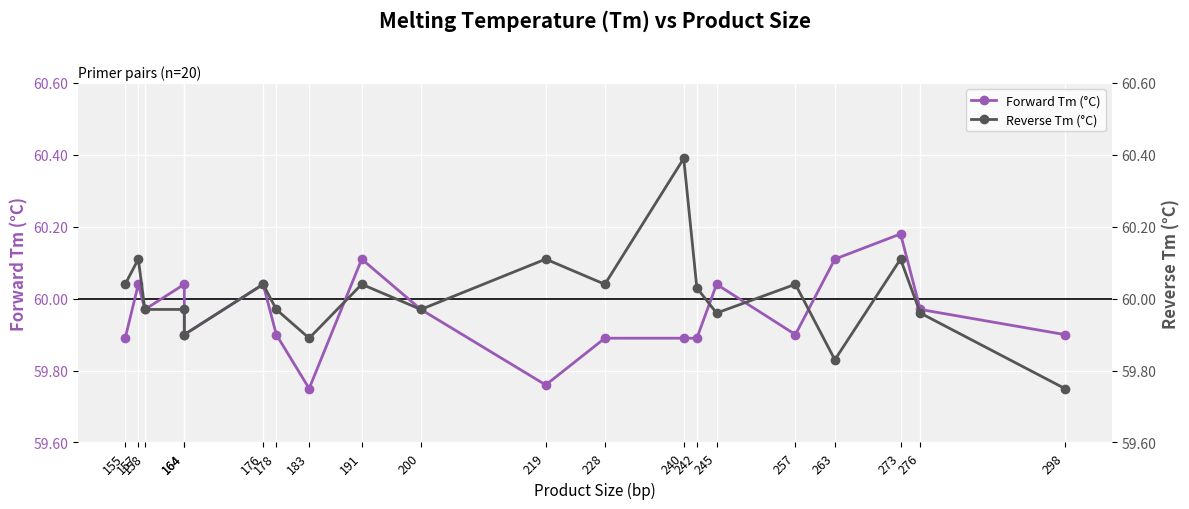

True or false: Forward Tm (°C) and Reverse Tm (°C) cross at least once.

True